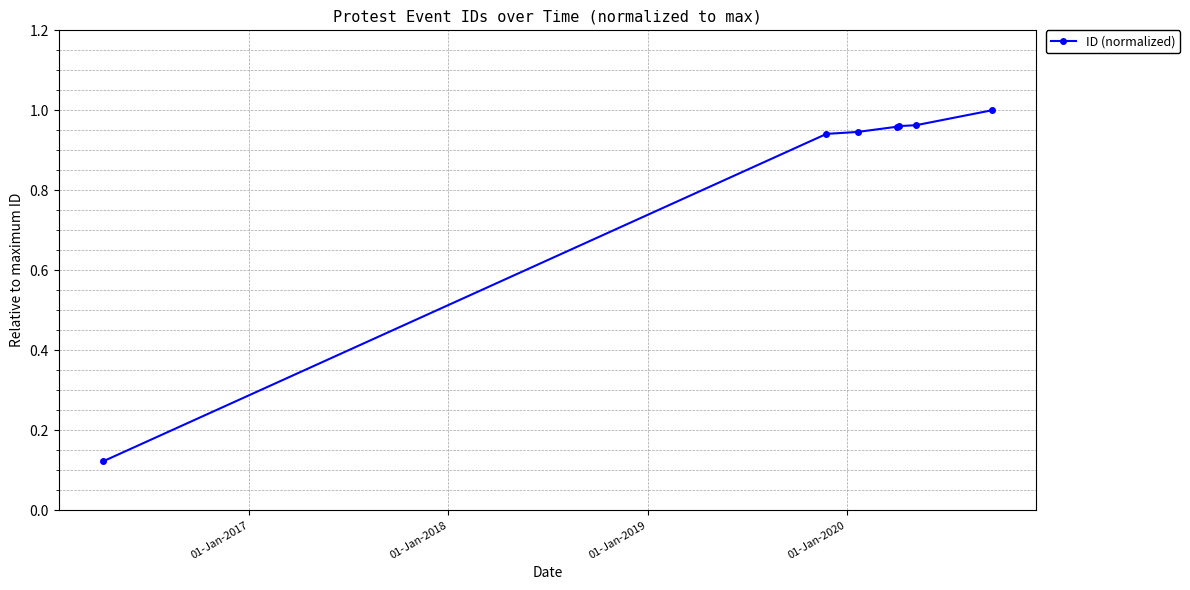

True or false: there are more than 2 points higher than both neighbors.

False